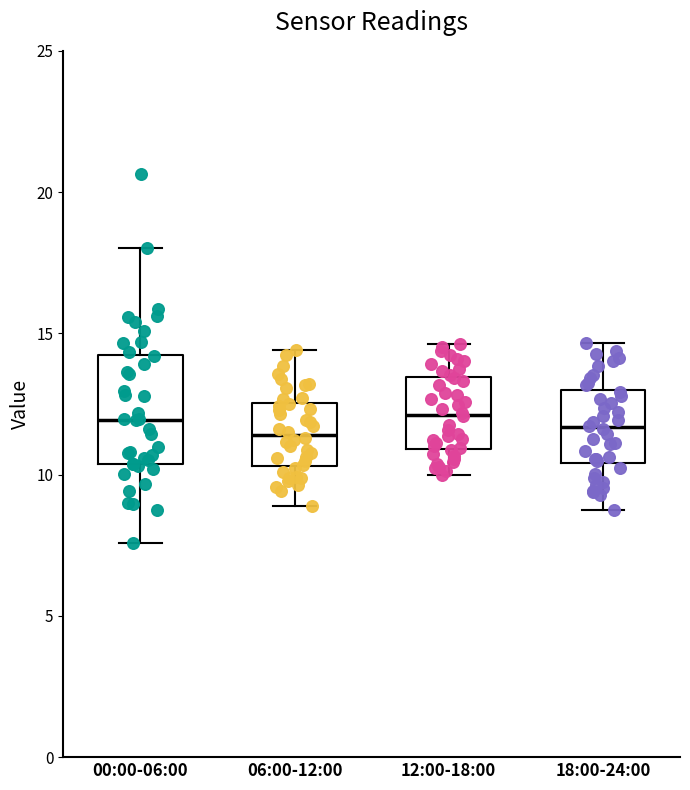

Which box is the tallest, from its lower edge to its upper edge?

00:00-06:00